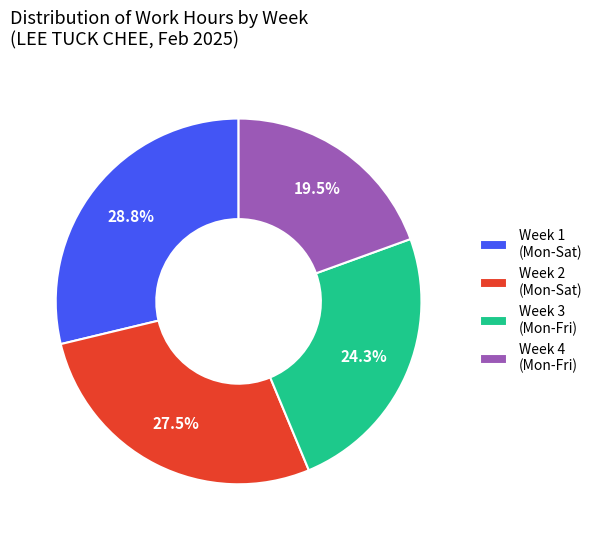

Does any single category account for the majority?

No